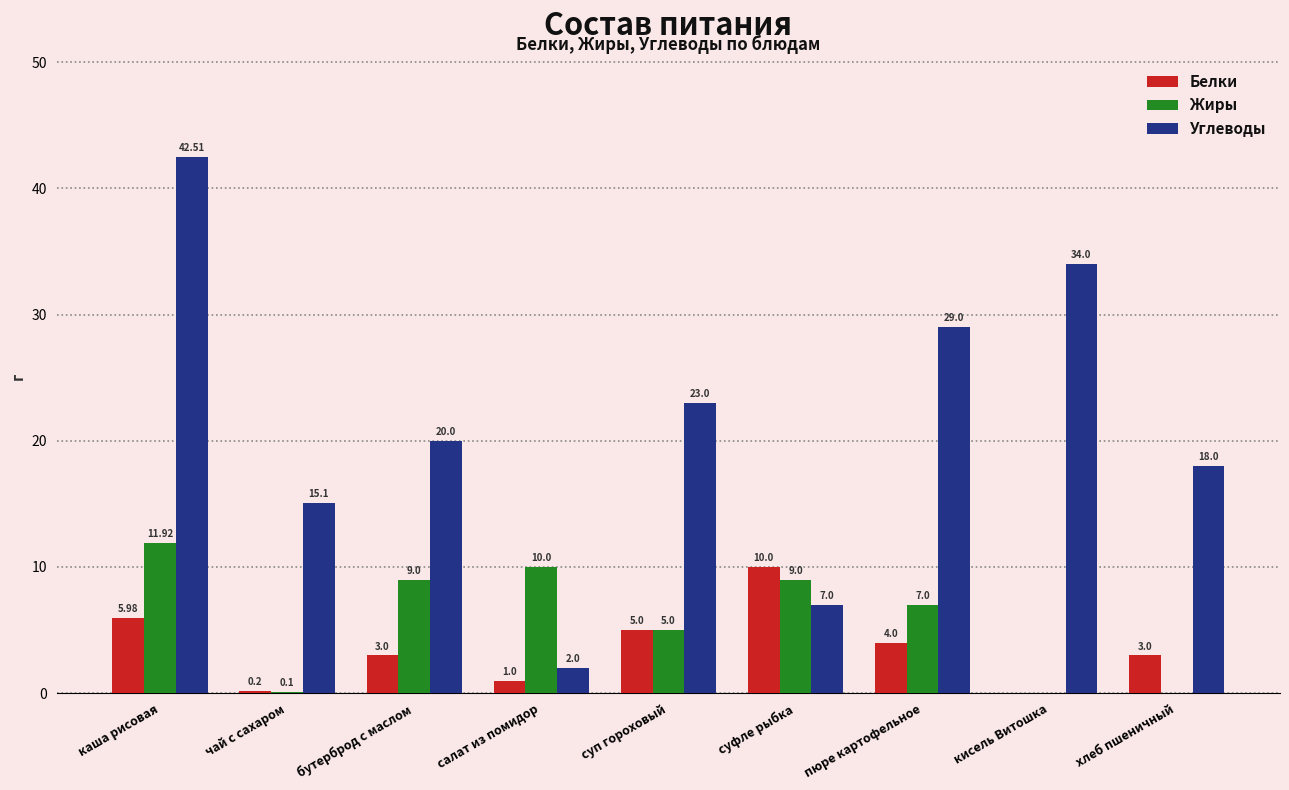

True or false: Жиры has a value of 0.0 at кисель Витошка.

True